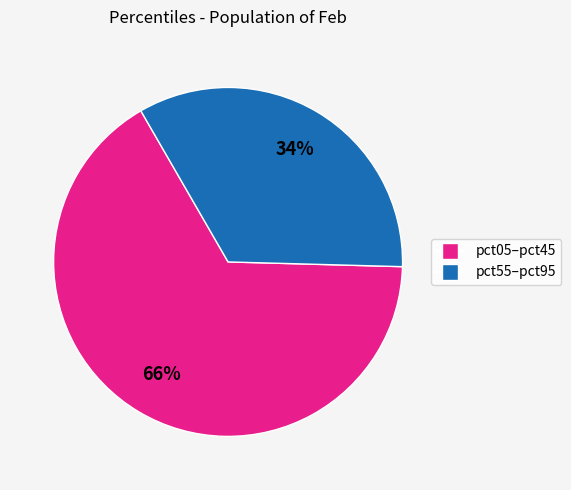

To the nearest percent, what is the difference between the largest and smallest slice percentages?

32%